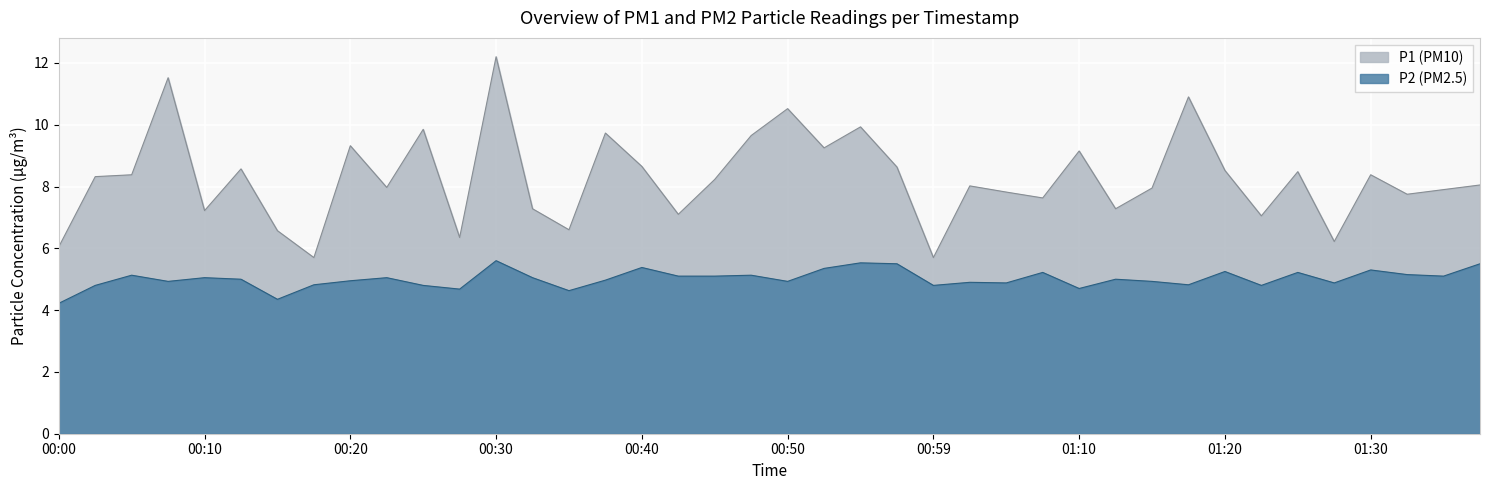

True or false: P1 and P2 cross at least once.

False